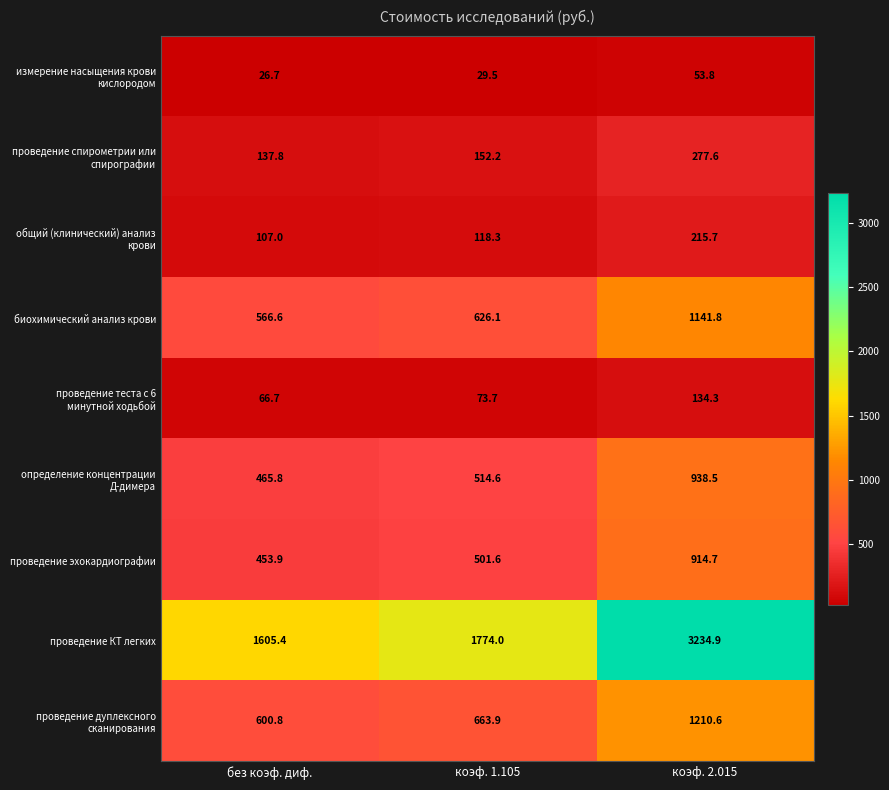

At which category is the sum across all series the highest?

коэф. 2.015